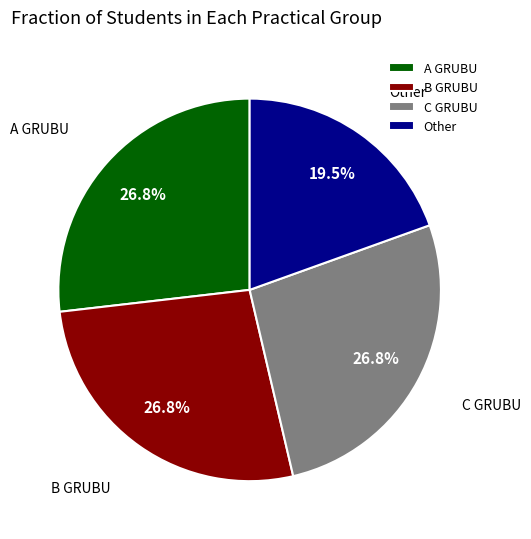

Do Other and A GRUBU together represent more than half of the pie?

No